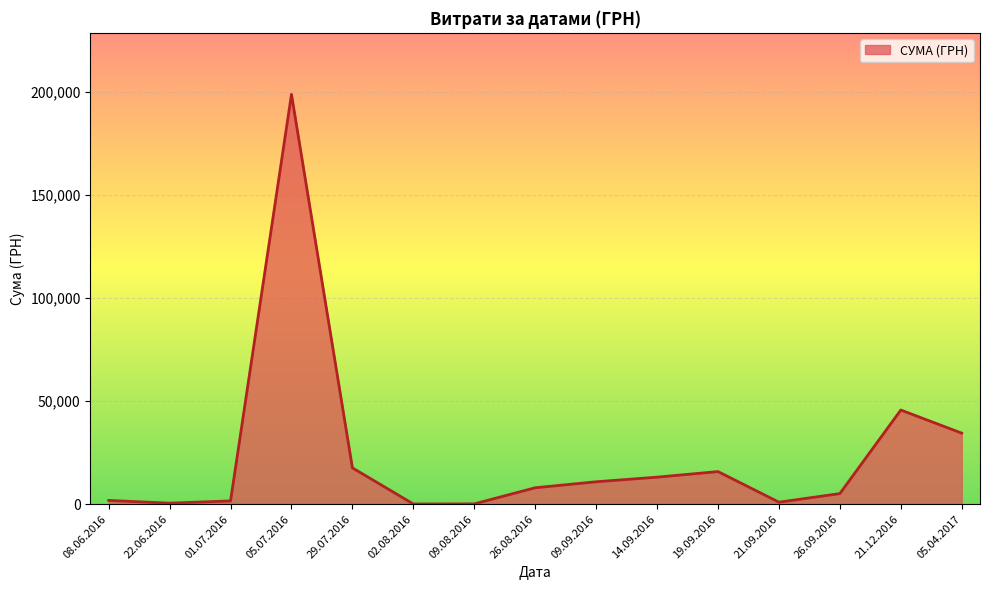

What is the difference between the maximum and minimum values?

198926.9